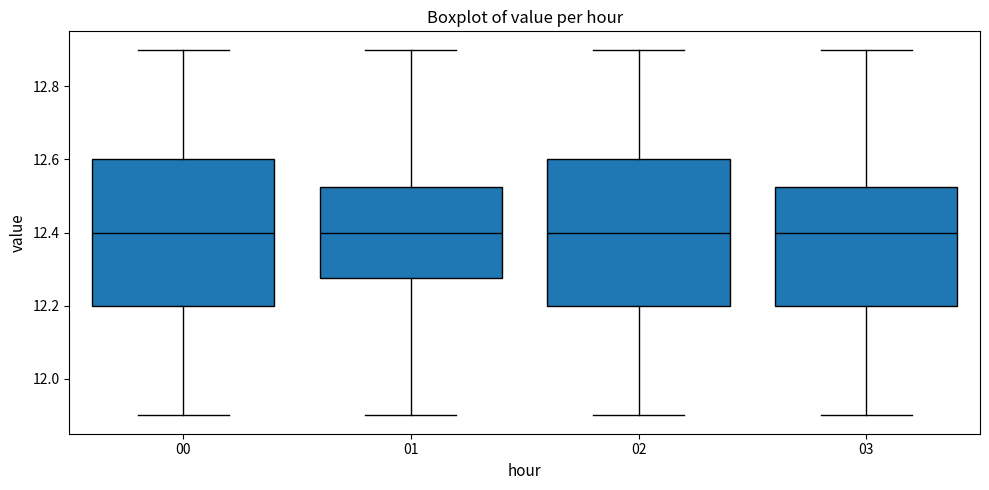

Where does the median line of the box at x = 02 sit on the y-axis? The values are not printed on the chart, so give them approximately, as read against the axis.

12.40